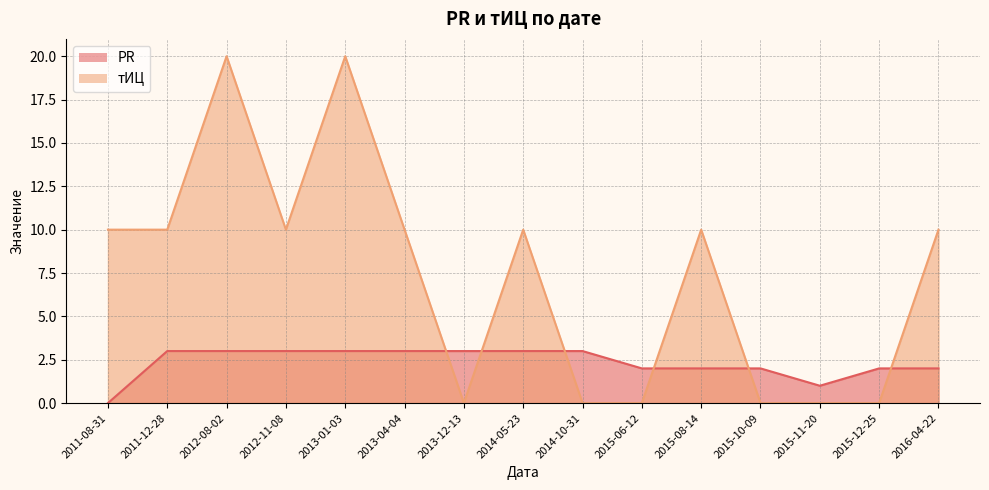

What is the label of the 6th point from the right?

2015-06-12